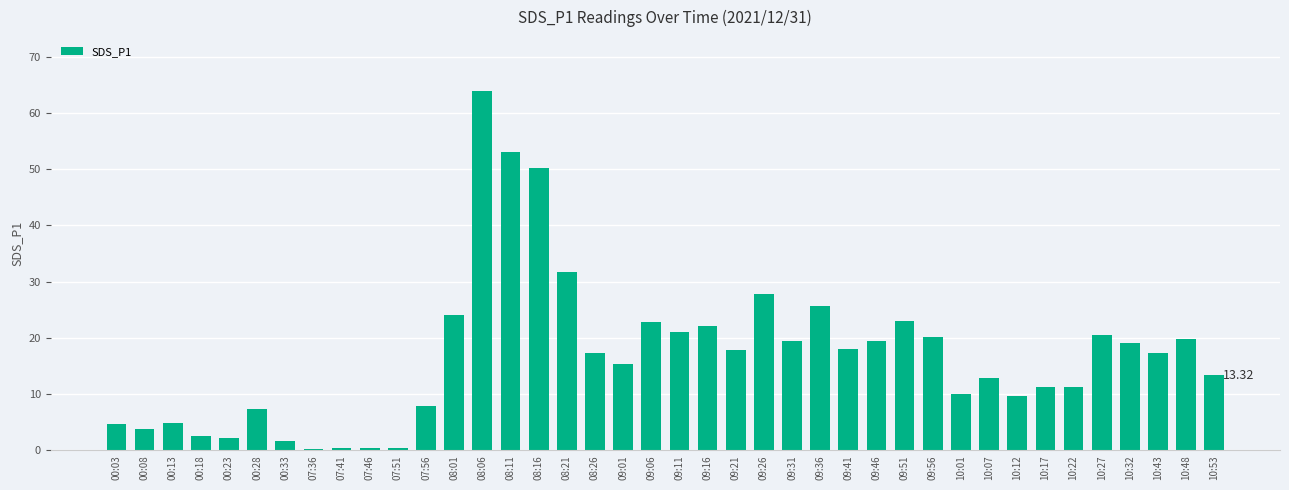

Which has a higher value, 08:16 or 09:21?

08:16